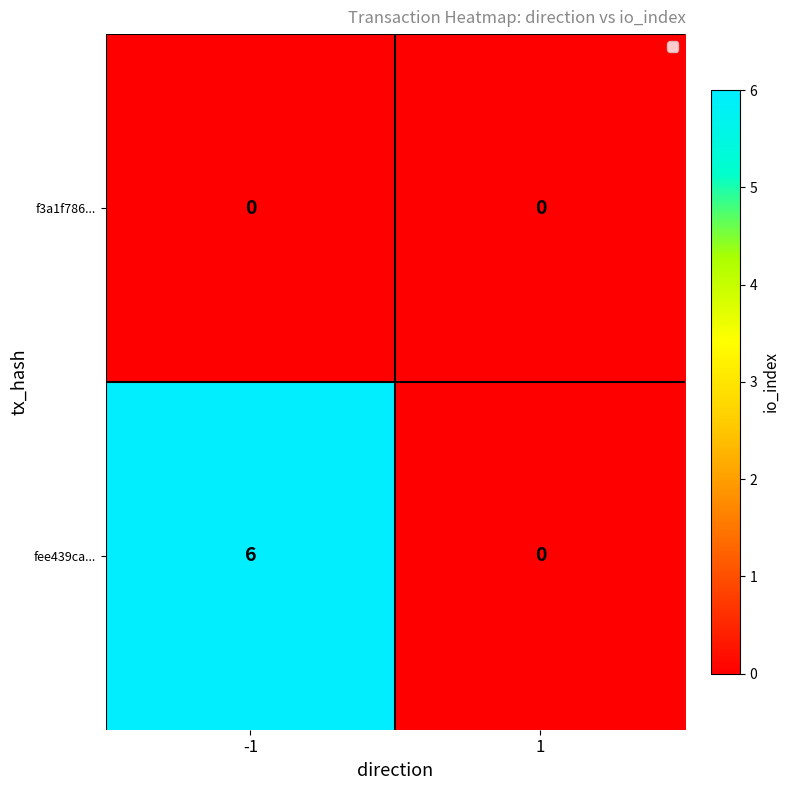

Reading left to right, list all the values displayed in this chart.

f3a1f786...: 0	0
fee439ca...: 6	0